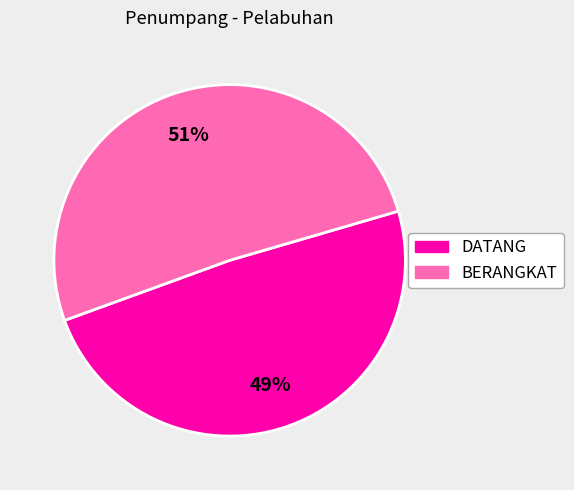

To the nearest percent, what is the difference between the largest and smallest slice percentages?

2%